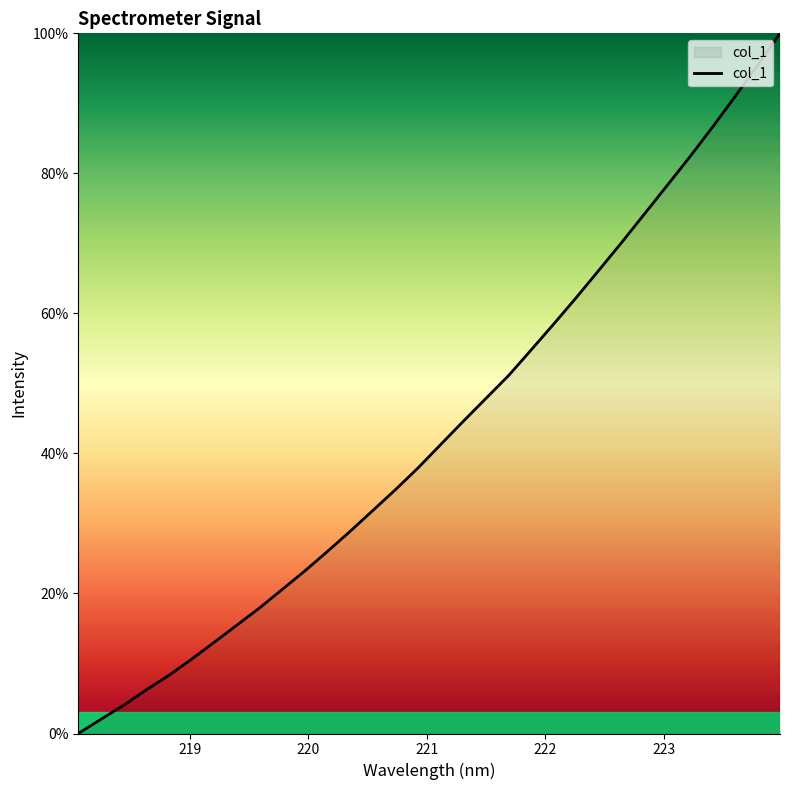

What is the difference between the maximum and minimum values?

100.0